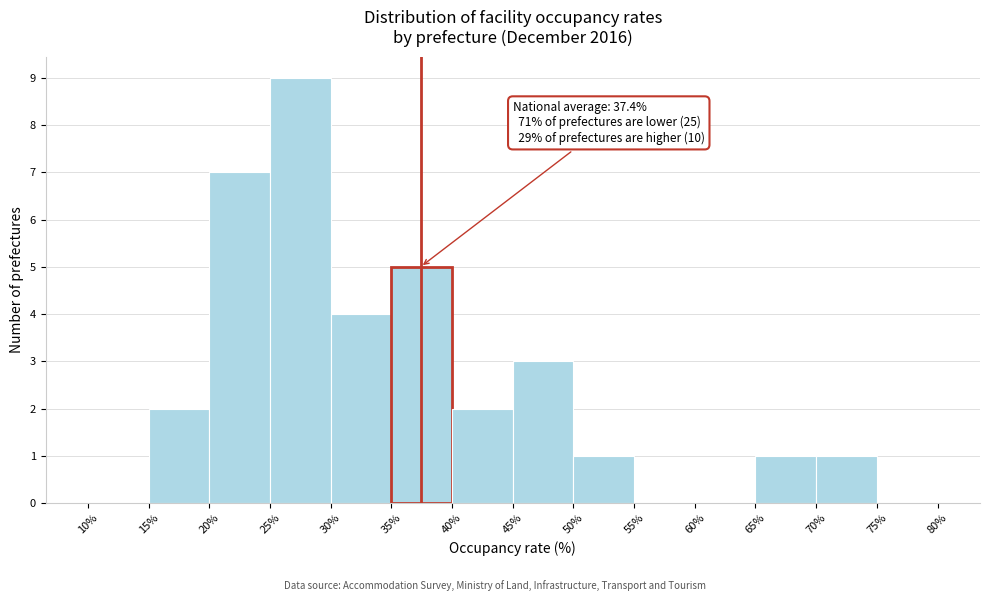

Which range on the x-axis has the tallest bar?

25% to 30%